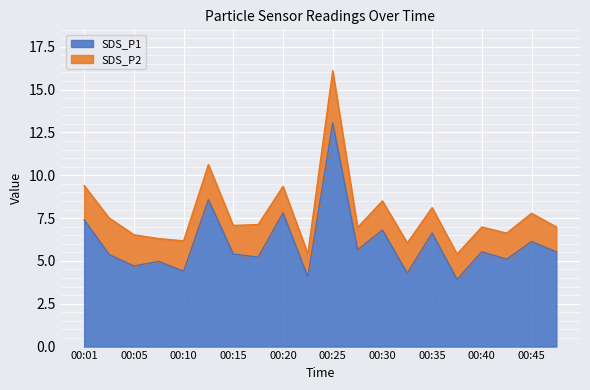

What is the difference between the maximum and minimum values in the SDS_P1 series?

9.1